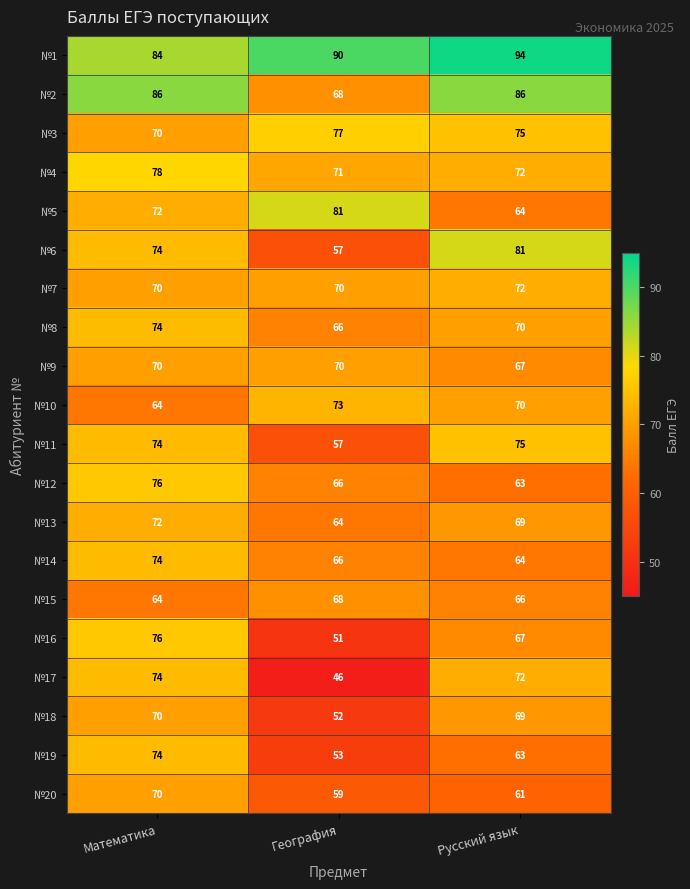

What is the minimum value shown in the chart?

46